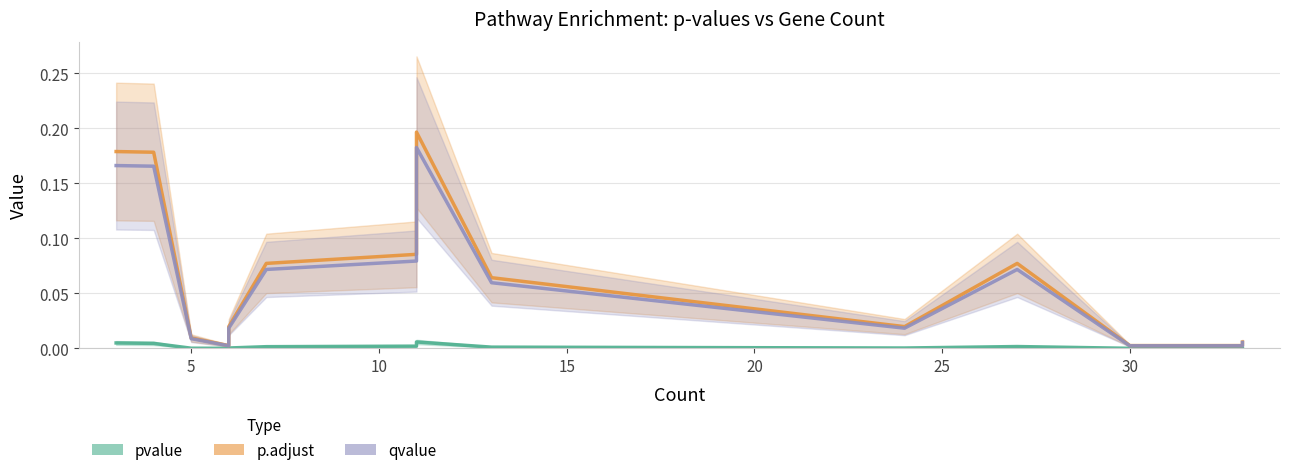

In p.adjust, how many points are lower than both neighbors (excluding endpoints)?

2